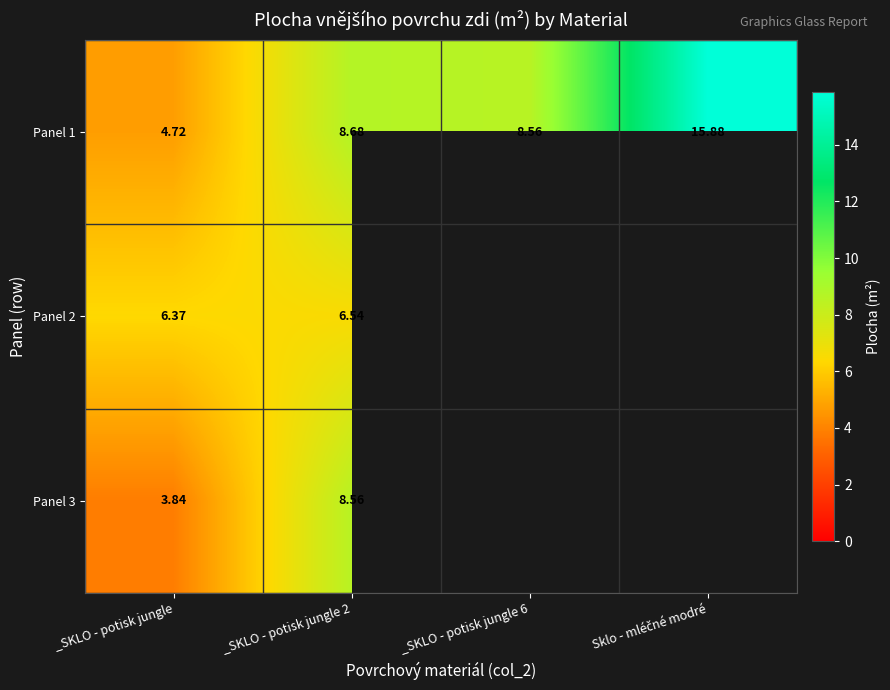

List the labels in order of Panel 1 value, smallest first.

_SKLO - potisk jungle, _SKLO - potisk jungle 6, _SKLO - potisk jungle 2, Sklo - mléčné modré